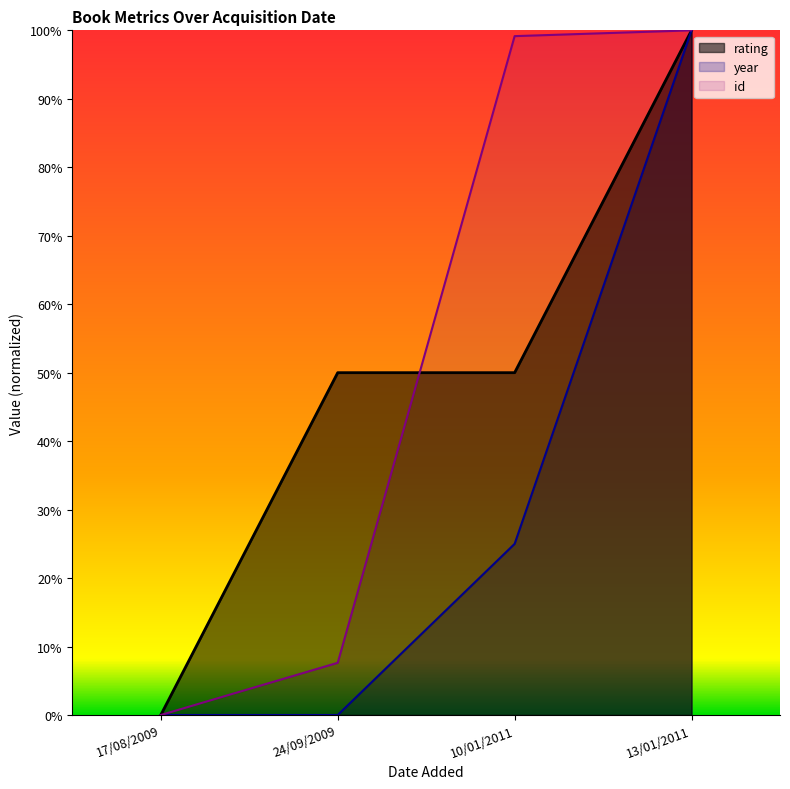

True or false: id and year cross at least once.

False